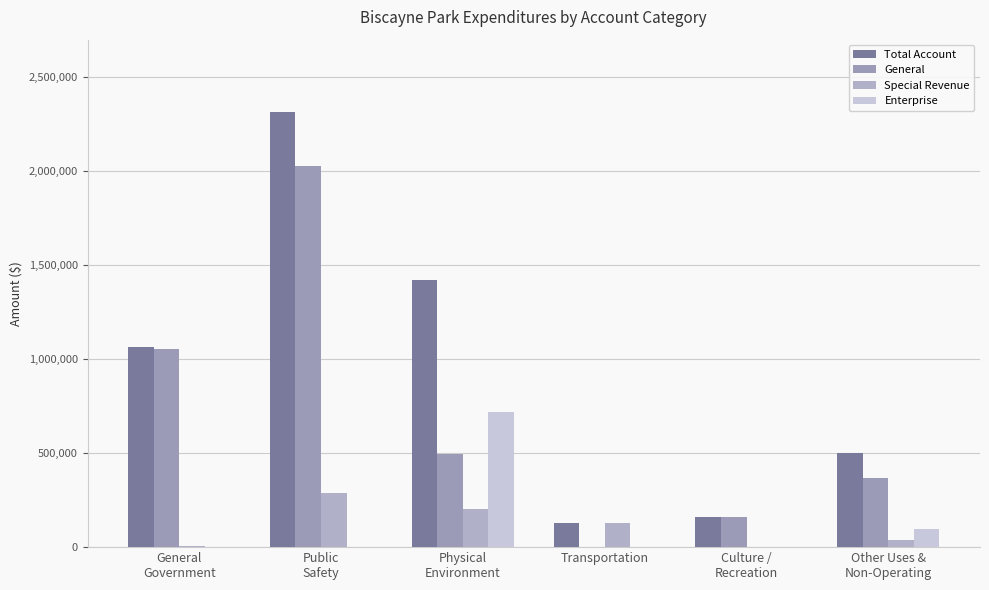

Is it true that Special Revenue equals 205420 at Physical
Environment?

True